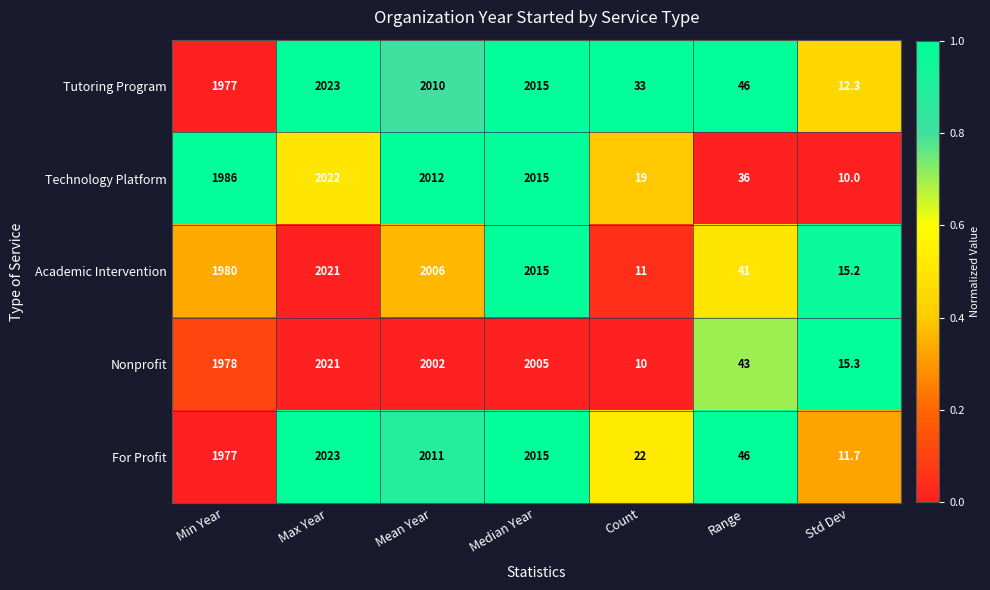

True or false: Tutoring Program has a value of 46.0 at Range.

True